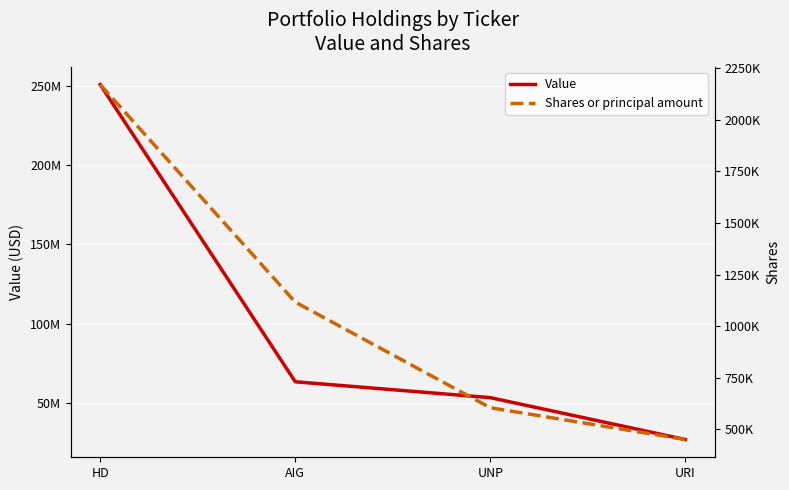

Reading left to right, extract all data points from this chart.

Value: 250671000	63435000	53433000	27040000
Shares or principal amount: 2170500	1116420	604380	450298